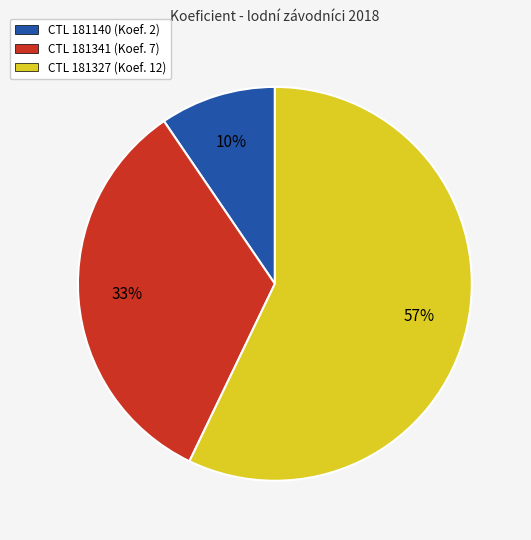

To the nearest percent, what is the average slice percentage?

33%